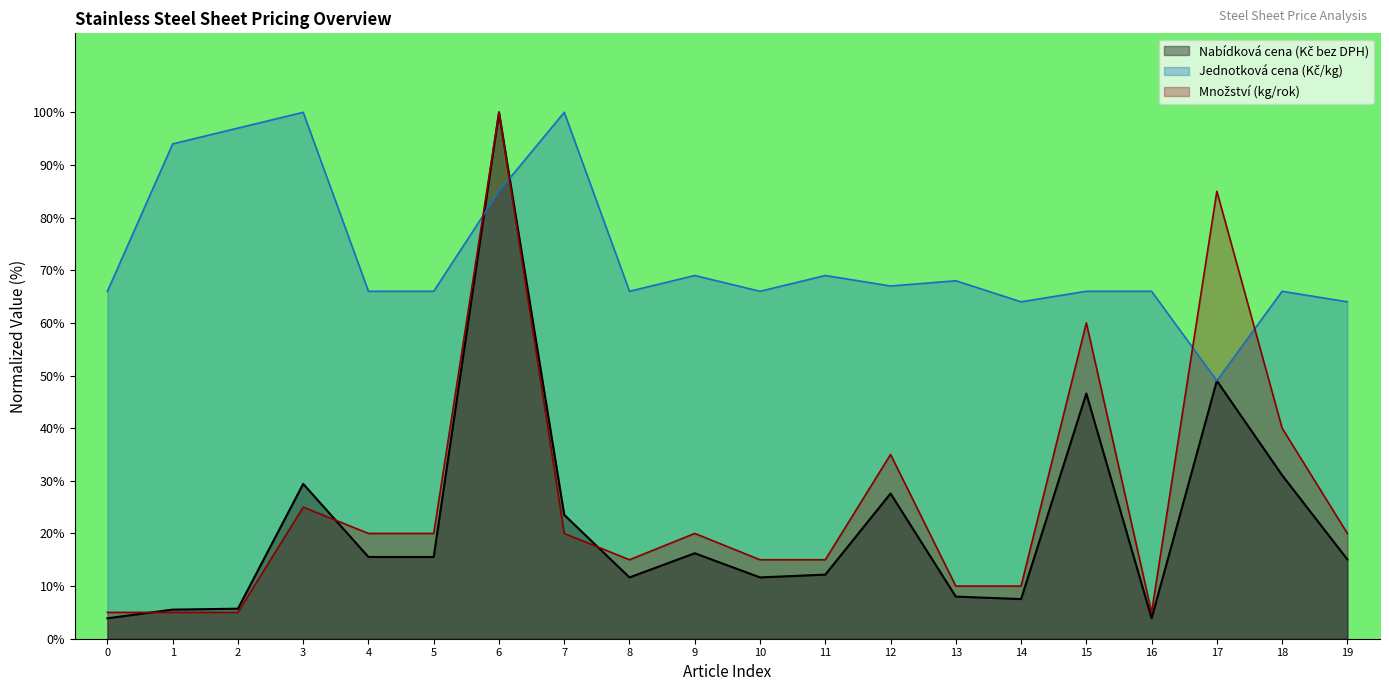

How many interior local peaks does the Množství (line) series have?

6